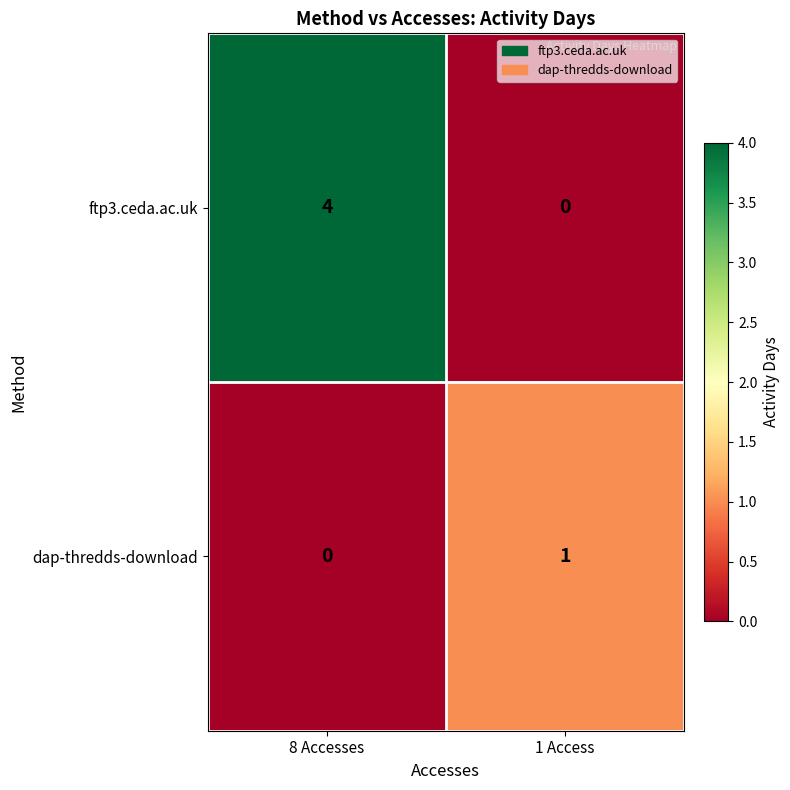

How many categories are shown in the chart?

2